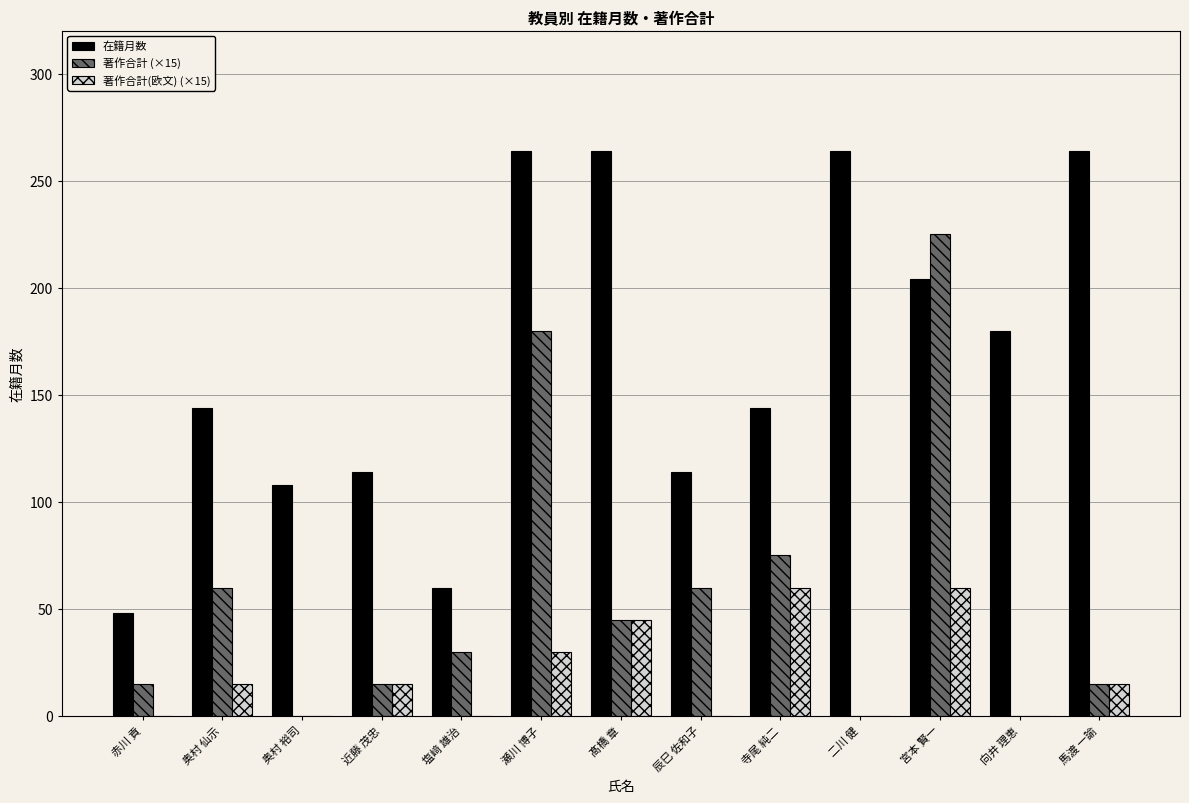

What is the maximum value shown in the chart?

264